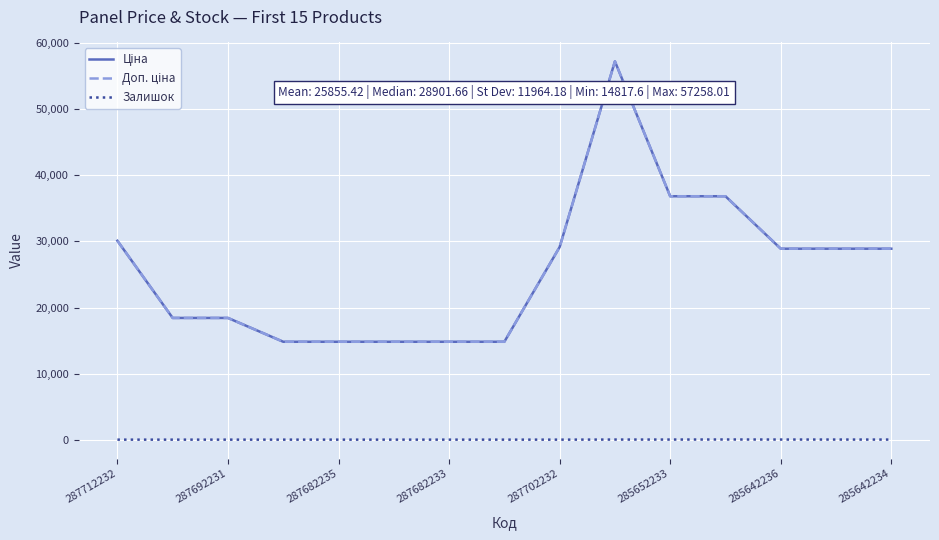

Does the chart have visible grid lines?

Yes